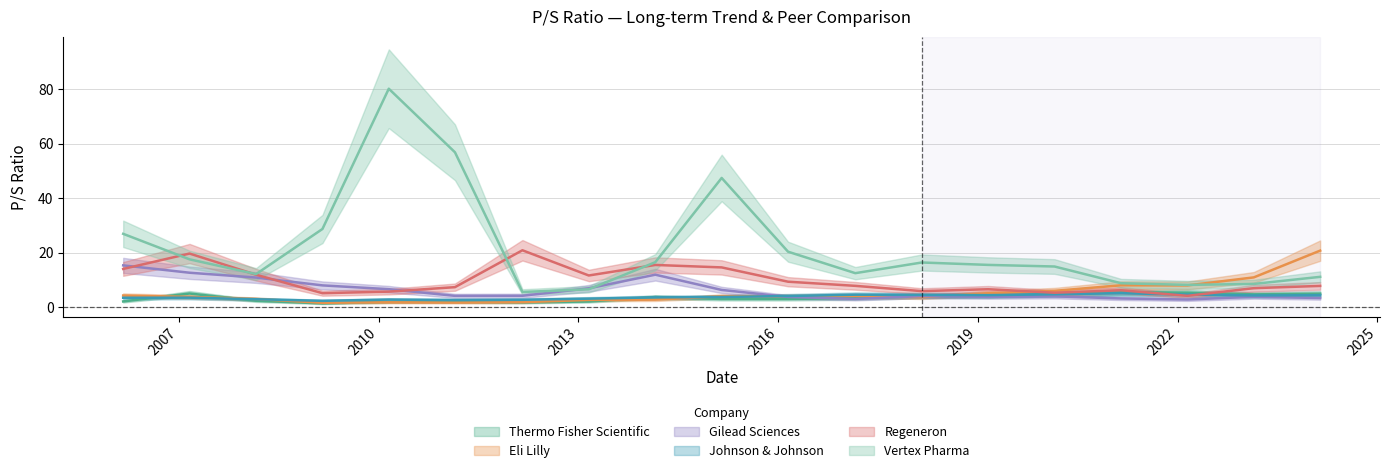

Reading right to left, extract all data points from this chart.

Thermo Fisher Scientific: 2024-02-22=5.0	2023-02-23=4.7	2022-02-24=5.4	2021-02-25=5.5	2020-02-26=4.8	2019-02-27=4.2	2018-02-28=4.0	2017-02-28=3.4	2016-02-25=3.0	2015-02-26=3.1	2014-02-27=3.7	2013-02-27=2.1	2012-02-29=1.8	2011-02-24=2.0	2010-02-26=2.0	2009-02-27=1.4	2008-02-29=2.4	2007-03-01=5.0	2006-03-02=2.1
Eli Lilly: 2024-02-22=20.8	2023-02-23=11.0	2022-02-24=8.0	2021-02-25=8.1	2020-02-26=6.0	2019-02-27=5.2	2018-02-28=3.7	2017-02-28=4.2	2016-02-25=4.0	2015-02-26=4.0	2014-02-27=2.8	2013-02-27=2.7	2012-02-29=1.9	2011-02-24=1.7	2010-02-26=1.8	2009-02-27=1.7	2008-02-29=3.0	2007-03-01=3.8	2006-03-02=4.3
Gilead Sciences: 2024-02-22=3.4	2023-02-23=3.9	2022-02-24=2.9	2021-02-25=3.2	2020-02-26=4.0	2019-02-27=3.8	2018-02-28=4.1	2017-02-28=3.1	2016-02-25=3.8	2015-02-26=6.4	2014-02-27=11.9	2013-02-27=7.0	2012-02-29=4.2	2011-02-24=4.2	2010-02-26=6.6	2009-02-27=8.0	2008-02-29=10.9	2007-03-01=12.7	2006-03-02=15.4
Johnson & Johnson: 2024-02-22=4.4	2023-02-23=4.3	2022-02-24=4.7	2021-02-25=5.2	2020-02-26=4.8	2019-02-27=4.5	2018-02-28=4.6	2017-02-28=4.6	2016-02-25=4.1	2015-02-26=3.8	2014-02-27=3.6	2013-02-27=3.2	2012-02-29=2.8	2011-02-24=2.6	2010-02-26=2.8	2009-02-27=2.4	2008-02-29=3.0	2007-03-01=3.5	2006-03-02=3.5
Regeneron: 2024-02-22=7.8	2023-02-23=7.0	2022-02-24=4.2	2021-02-25=6.2	2020-02-26=5.3	2019-02-27=6.6	2018-02-28=5.9	2017-02-28=7.9	2016-02-25=9.4	2015-02-26=14.6	2014-02-27=15.5	2013-02-27=11.7	2012-02-29=20.9	2011-02-24=7.4	2010-02-26=5.7	2009-02-27=5.2	2008-02-29=11.9	2007-03-01=19.7	2006-03-02=14.1
Vertex Pharma: 2024-02-22=11.2	2023-02-23=8.6	2022-02-24=8.2	2021-02-25=8.8	2020-02-26=14.9	2019-02-27=15.5	2018-02-28=16.4	2017-02-28=12.5	2016-02-25=20.4	2015-02-26=47.4	2014-02-27=16.5	2013-02-27=6.6	2012-02-29=5.6	2011-02-24=56.8	2010-02-26=80.1	2009-02-27=28.7	2008-02-29=12.2	2007-03-01=17.6	2006-03-02=26.9